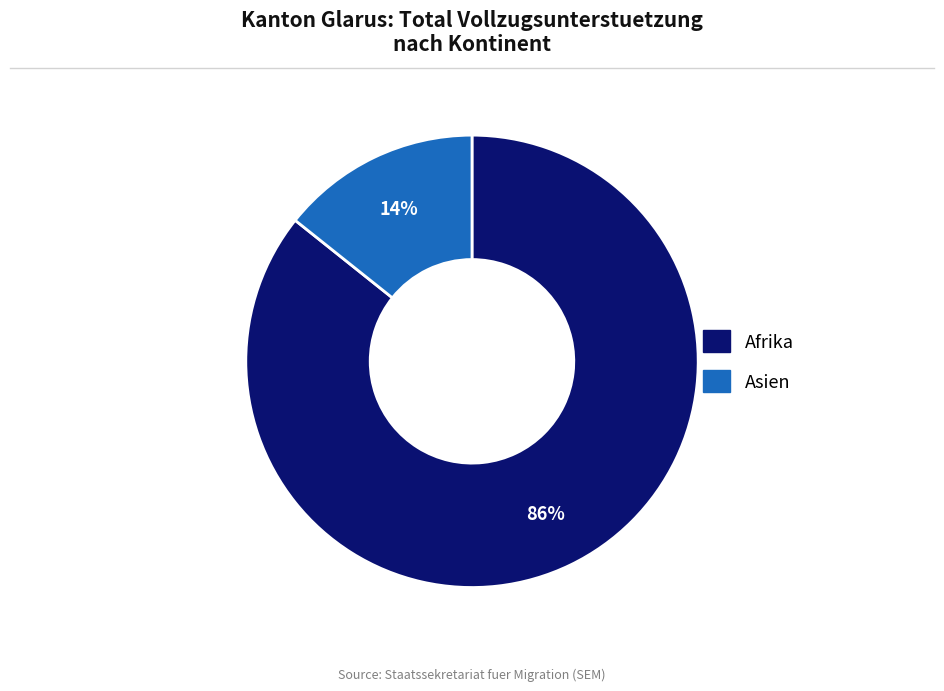

Does any single category account for the majority?

Yes